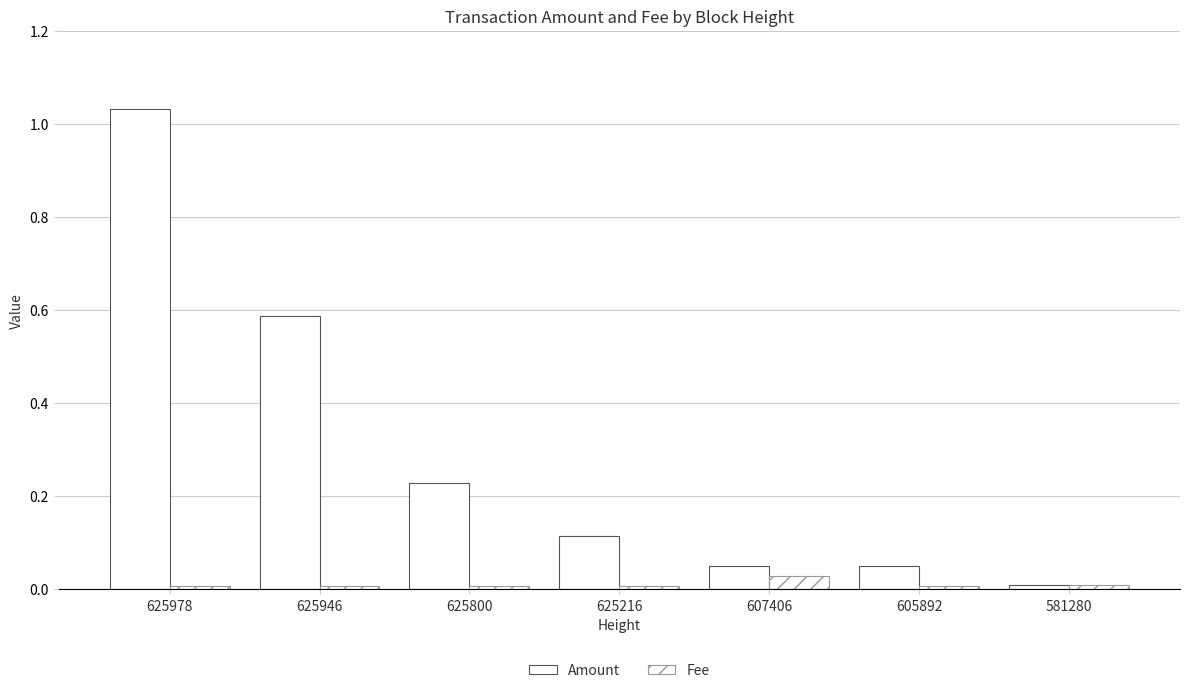

What is the average value of the Amount series?

0.3